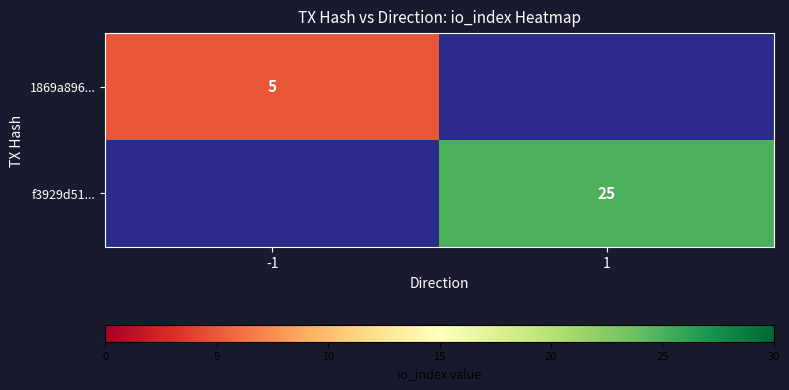

Is the value of 1869a896... at -1 greater than the value of f3929d51... at 1?

No